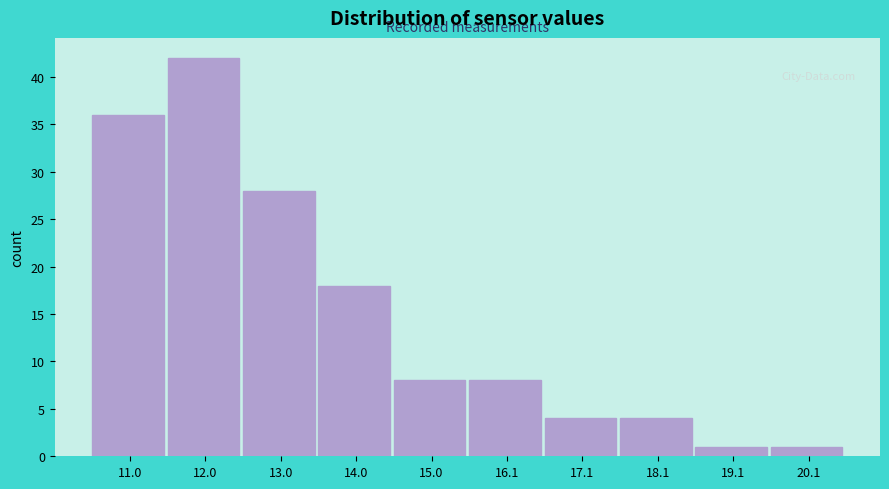

What is the height of the bar covering 17.6 to 18.6 on the x-axis? Neither the bar edges nor the heights are printed on the chart, so give them approximately, as read against the axes.

4